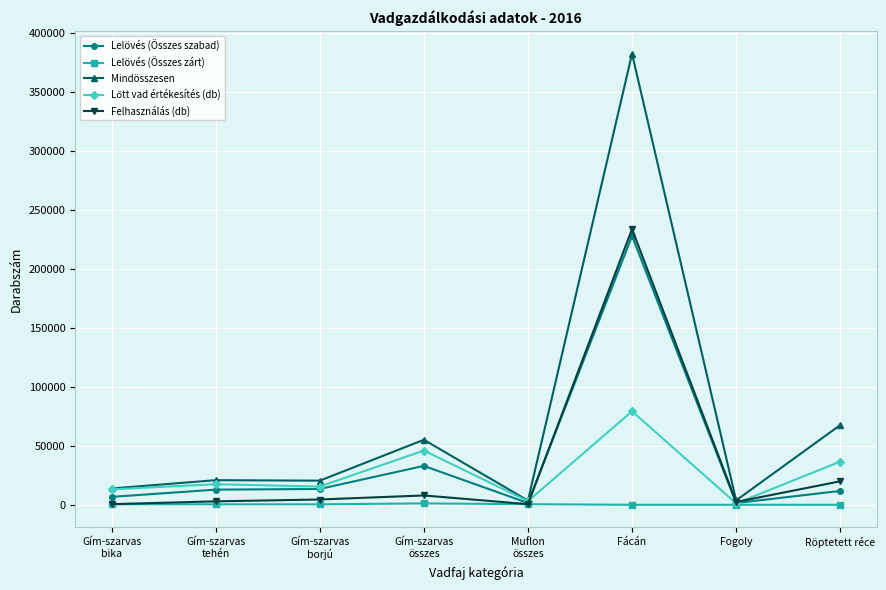

At which category does the chart reach its peak across all series?

Fácán